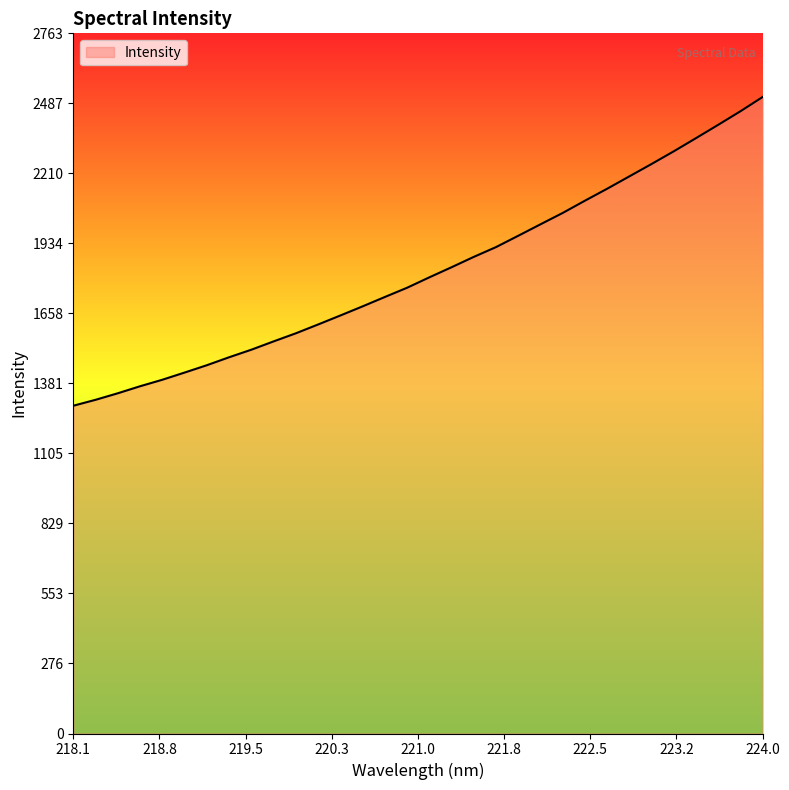

What is the difference between the maximum and minimum values?

1218.4